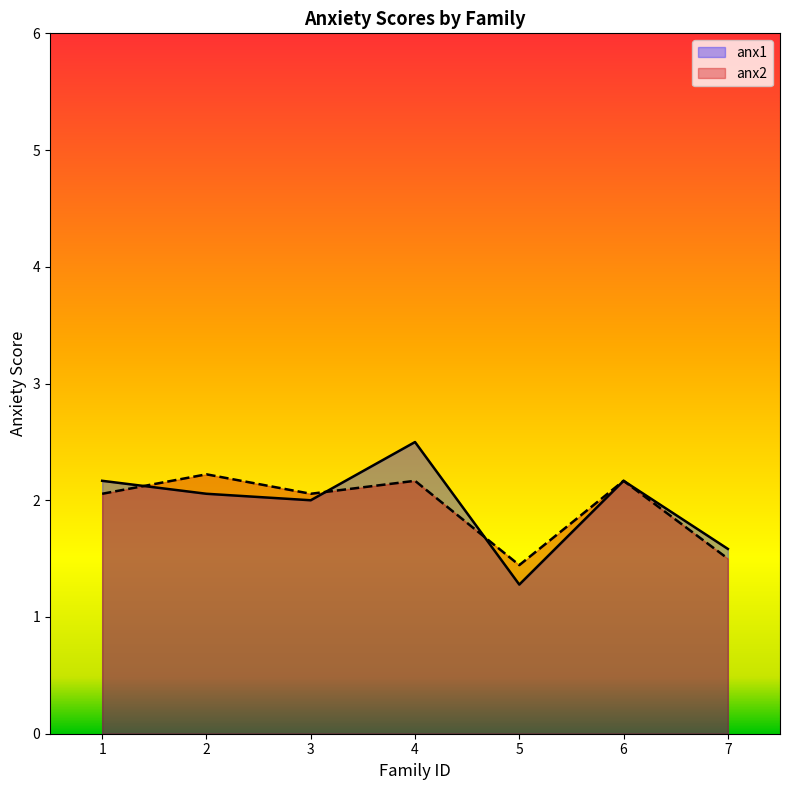

Rank the series by their maximum value, from highest to lowest.

anx1, anx2